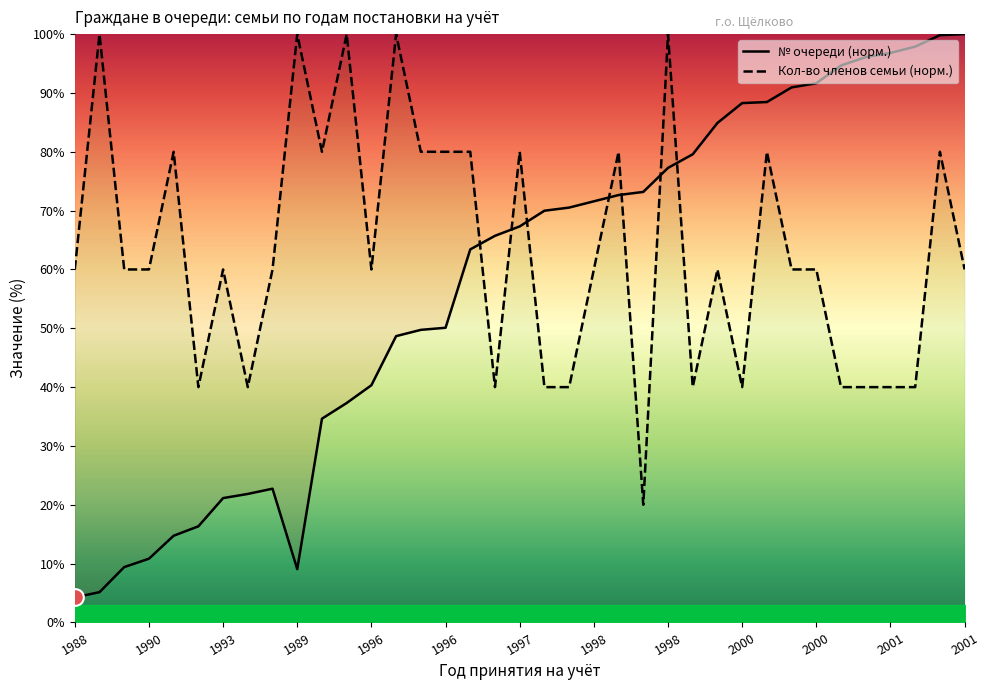

Rank the categories by Количество членов семьи value from lowest to highest.

1998, 1991, 1994, 1997, 1997, 1997, 1999, 2000, 2001, 2001, 2001, 2001, 1988, 1989, 1990, 1993, 1994, 1996, 1998, 1999, 2000, 2000, 2001, 1991, 1995, 1996, 1996, 1997, 1997, 1998, 2000, 2001, 1988, 1989, 1995, 1996, 1998